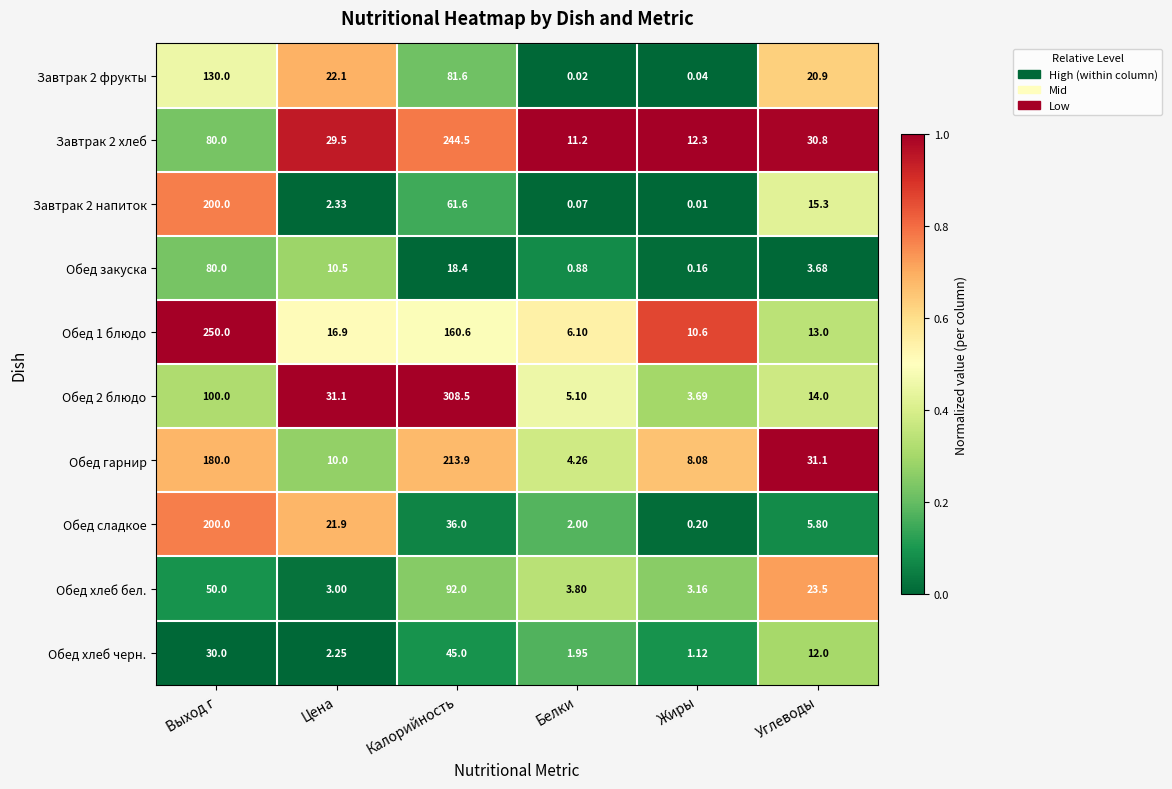

List the labels in order of Обед 2 блюдо value, smallest first.

Жиры, Белки, Углеводы, Цена, Выход г, Калорийность